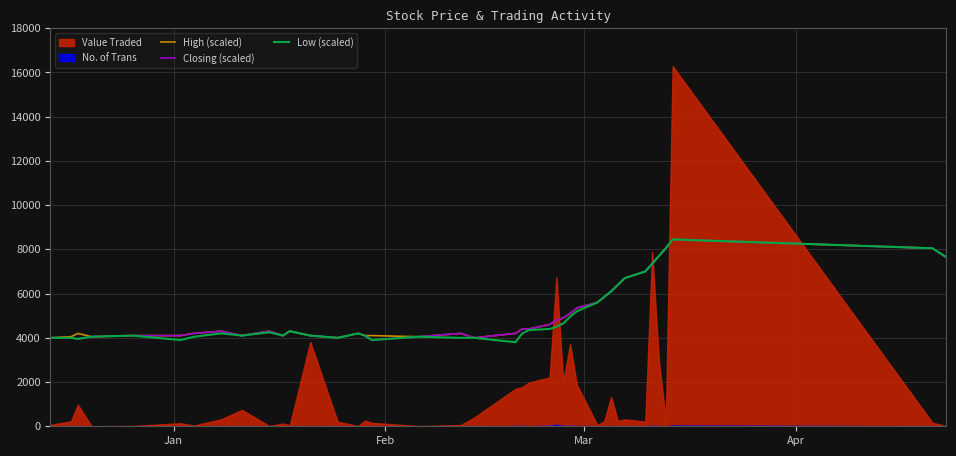

What is the lowest value of the Low (scaled) series?

3800.0